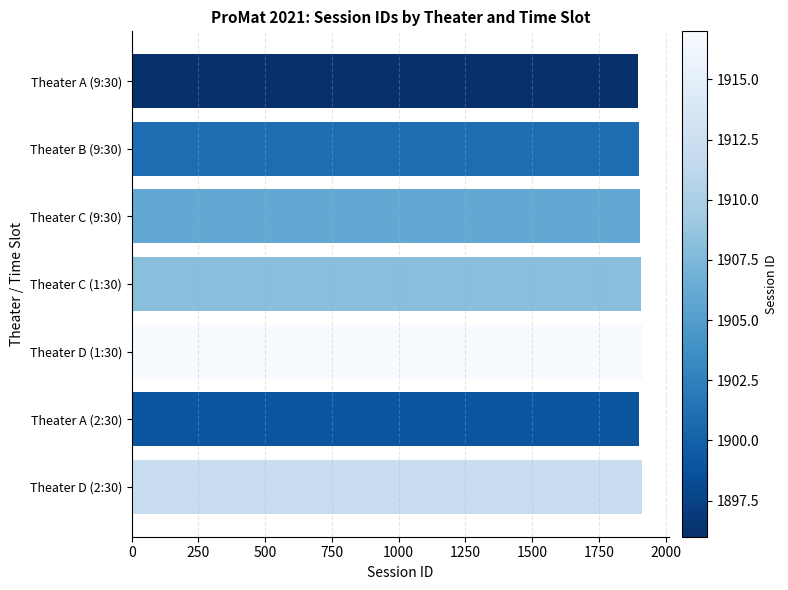

How many bars are there in total?

7